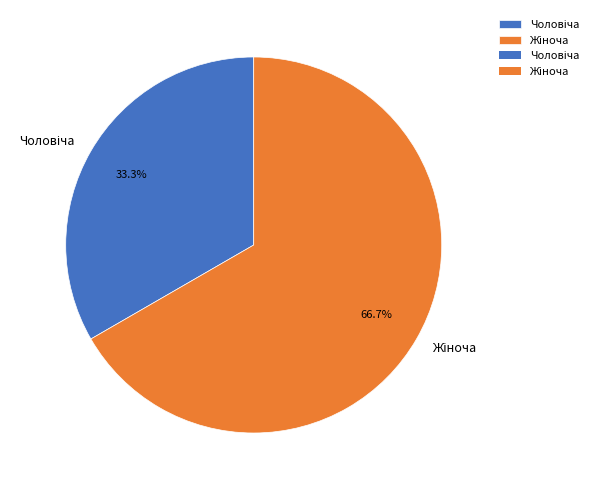

Is there a majority slice in this chart?

Yes